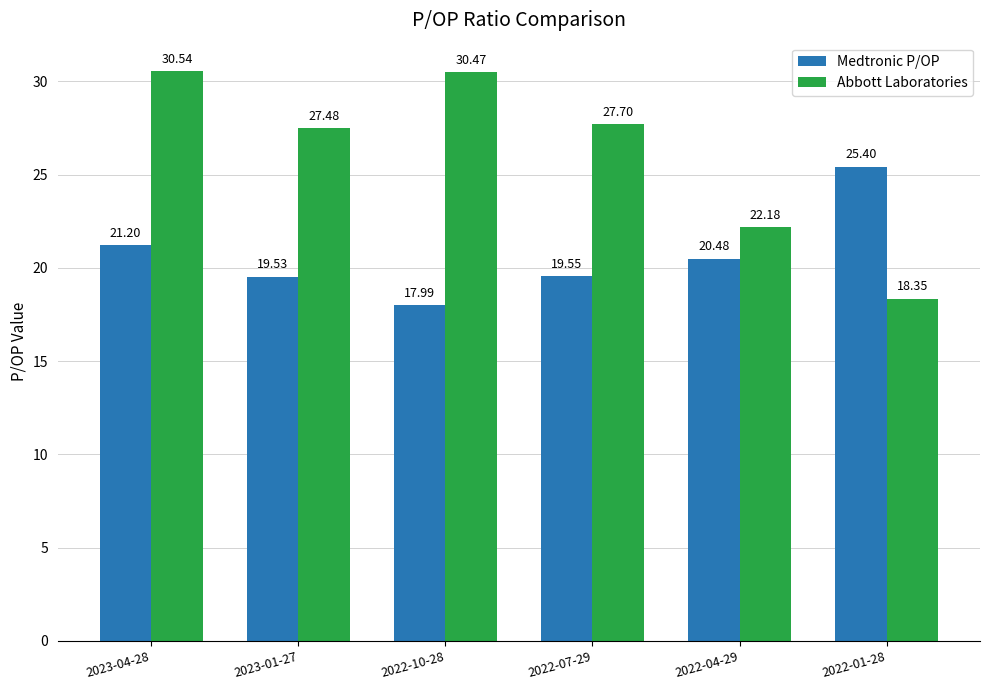

What is the greatest value displayed?

30.5